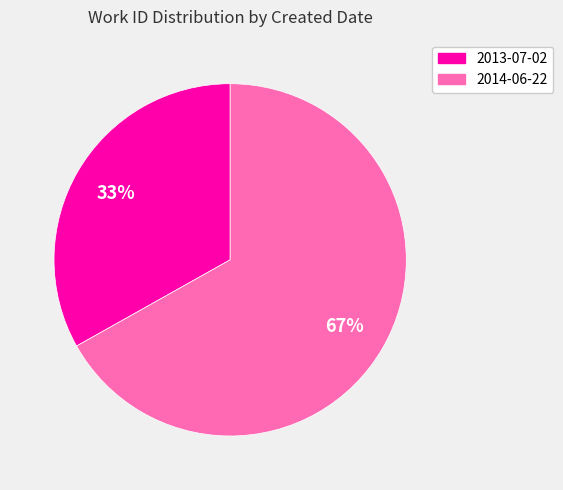

Which slice represents more than half of the pie?

2014-06-22